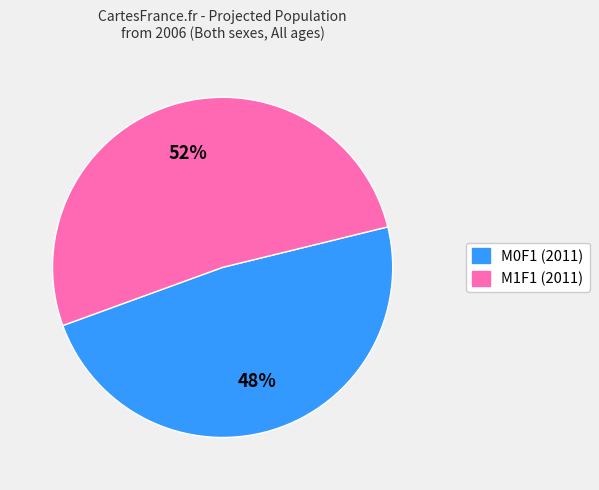

Does any single category account for the majority?

Yes